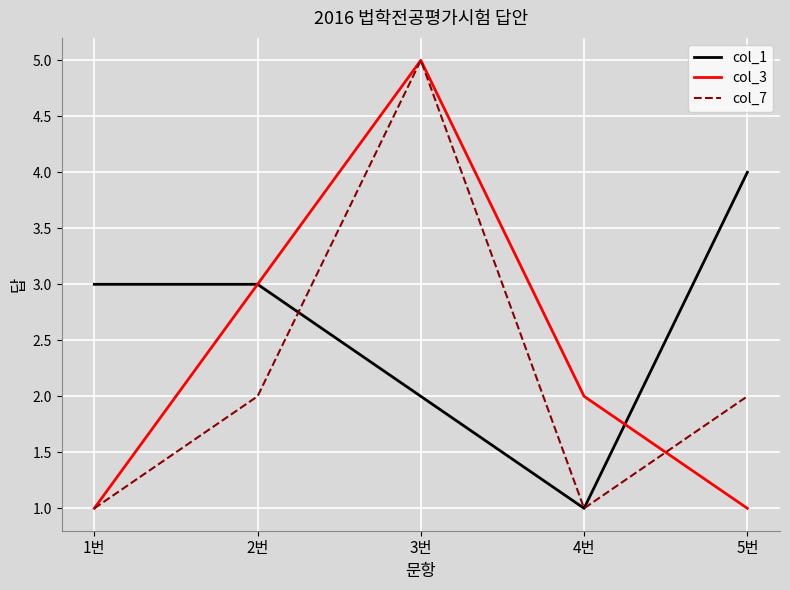

What is the sum of the col_7 values at 3번 and 4번?

6